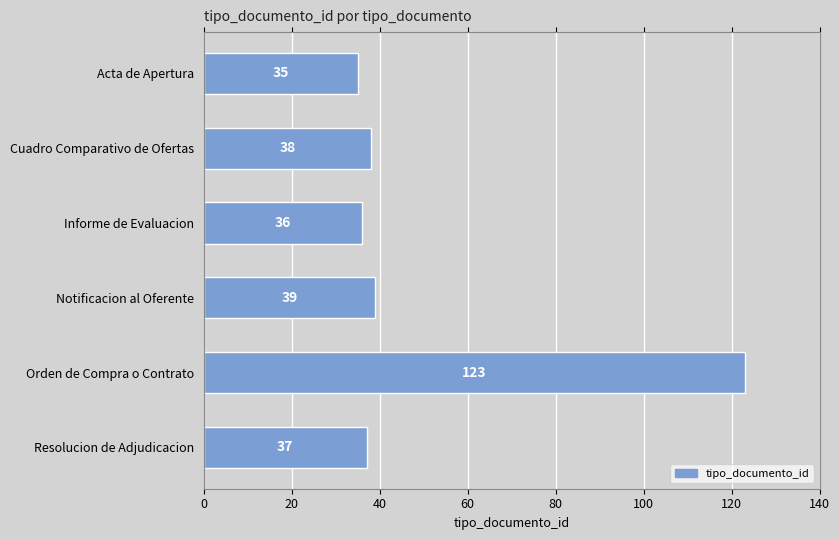

Where is the data nearest to the value 79?

Notificacion al Oferente